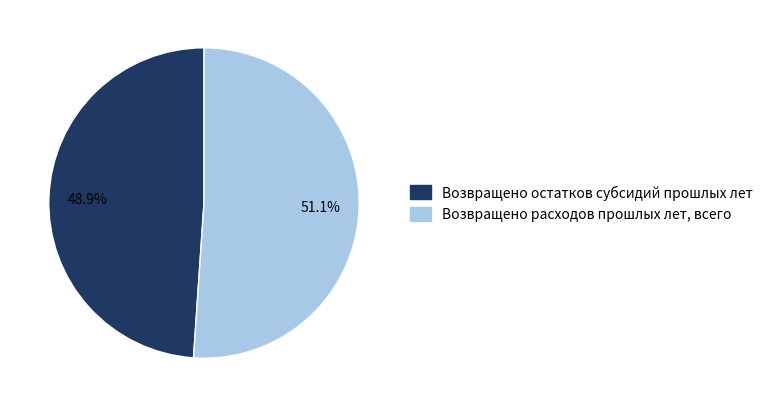

To the nearest percent, what is the difference between the Возвращено остатков субсидий прошлых лет and Возвращено расходов прошлых лет, всего slice percentages?

2%